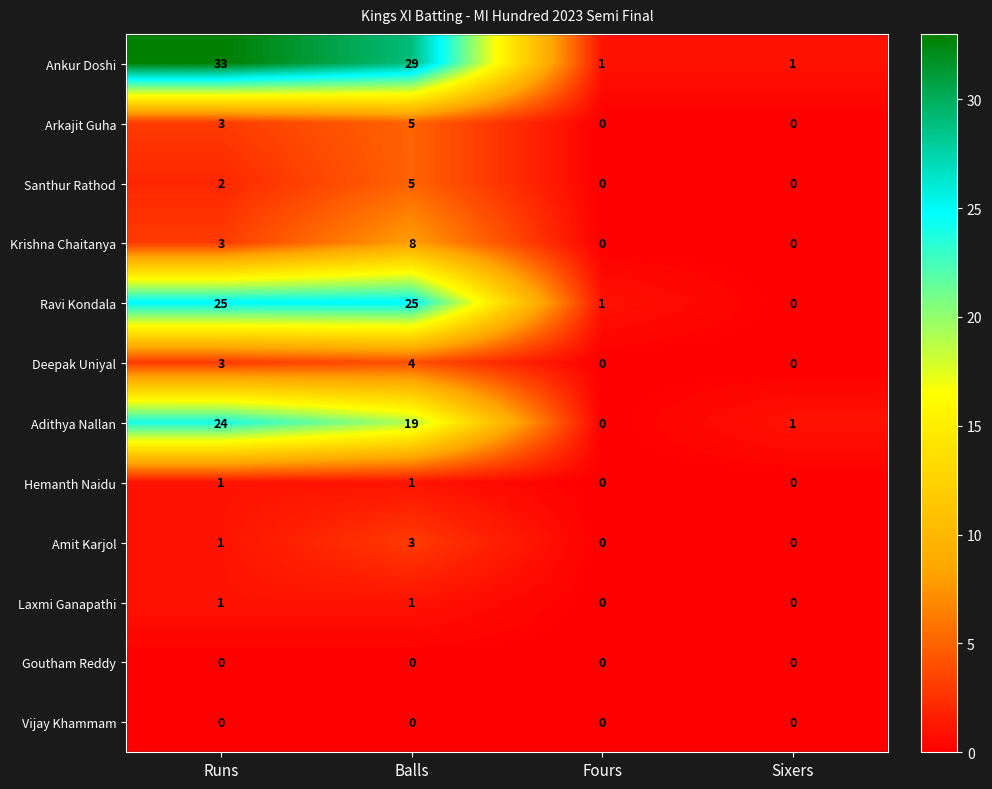

Which series has the largest range (max minus min)?

Ankur Doshi